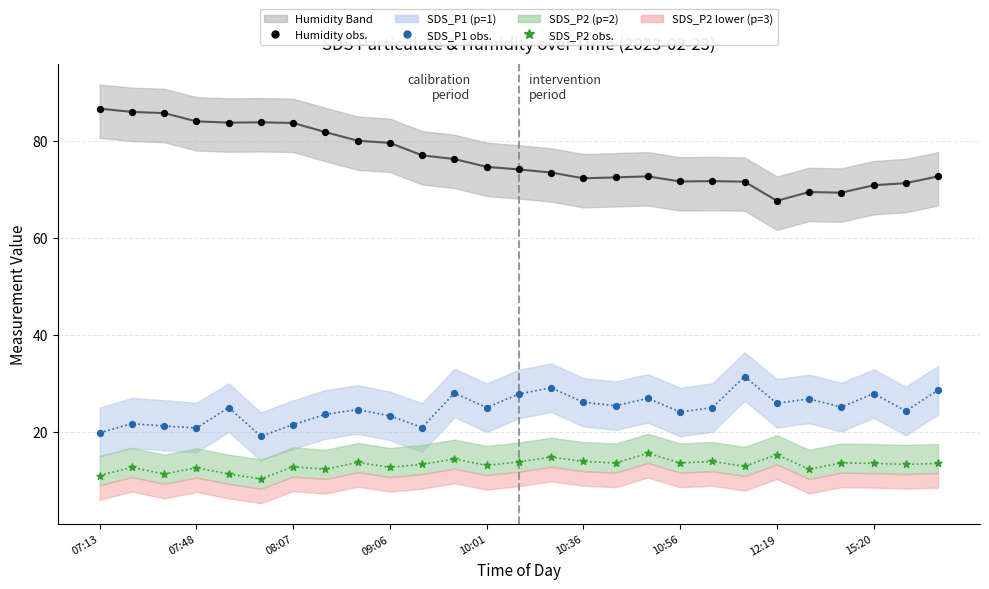

Across all series, what Y value is closest to 48?

31.4